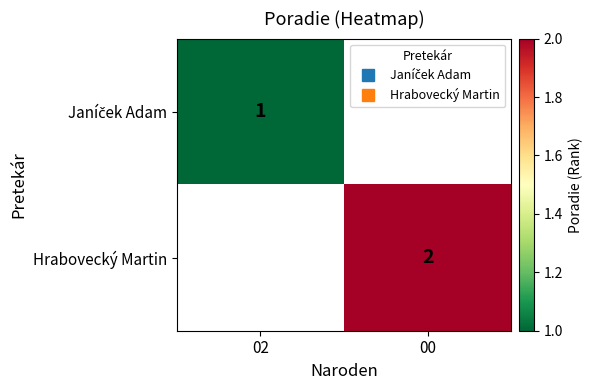

Which series has the largest range (max minus min)?

Janíček Adam